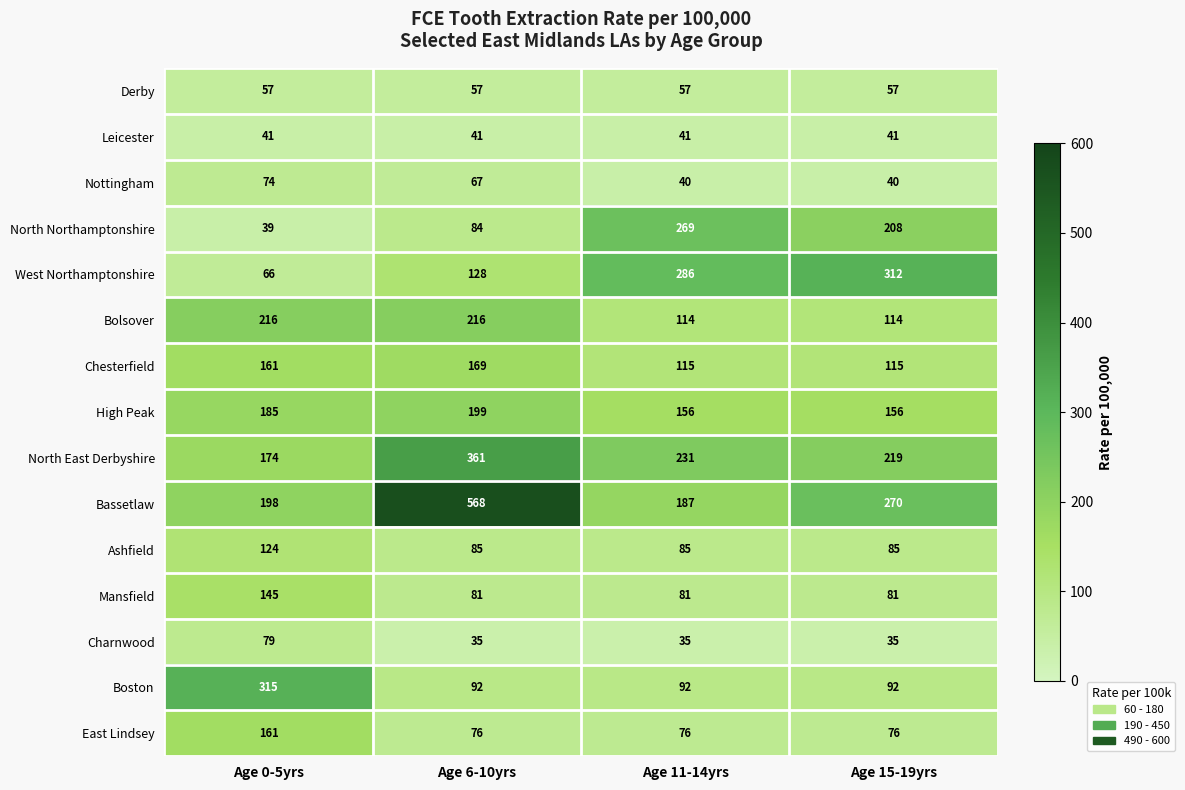

The Bassetlaw series shows 568 at Age 6-10yrs. True or false?

True